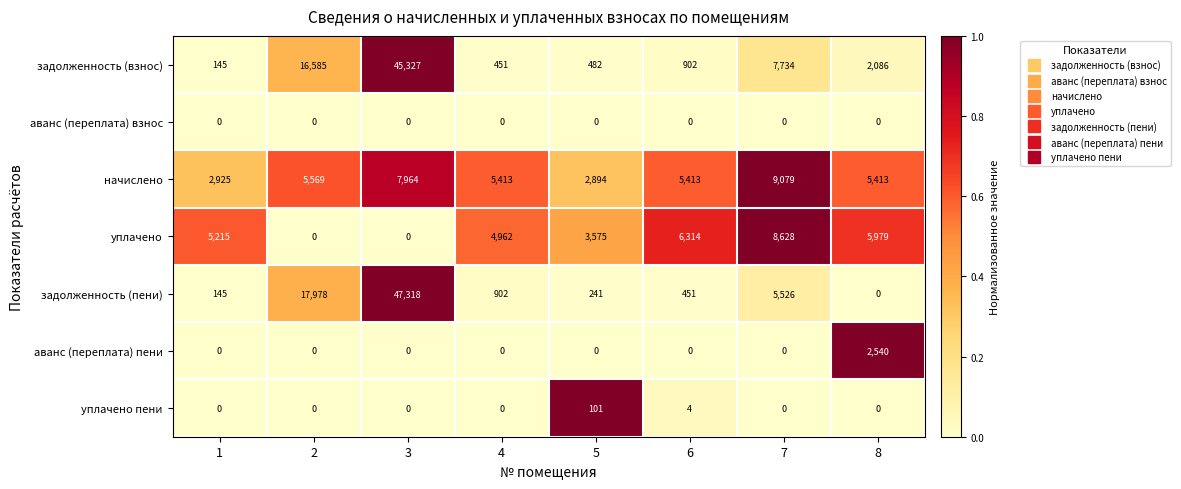

What is the difference between the second highest and minimum values in the задолженность (взнос) series?

16440